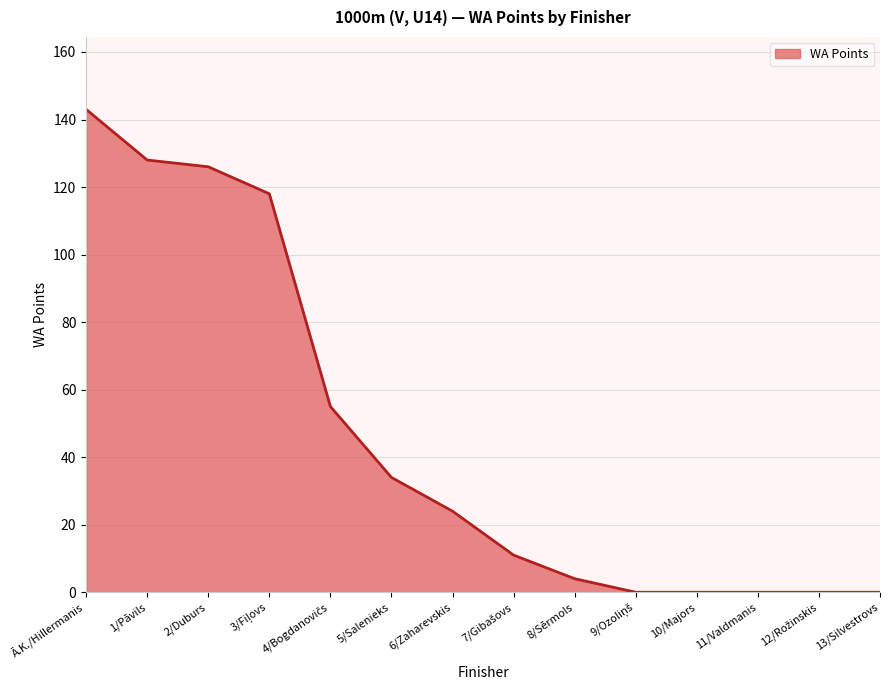

The value at Ā.K./Hillermanis is 143. True or false?

True